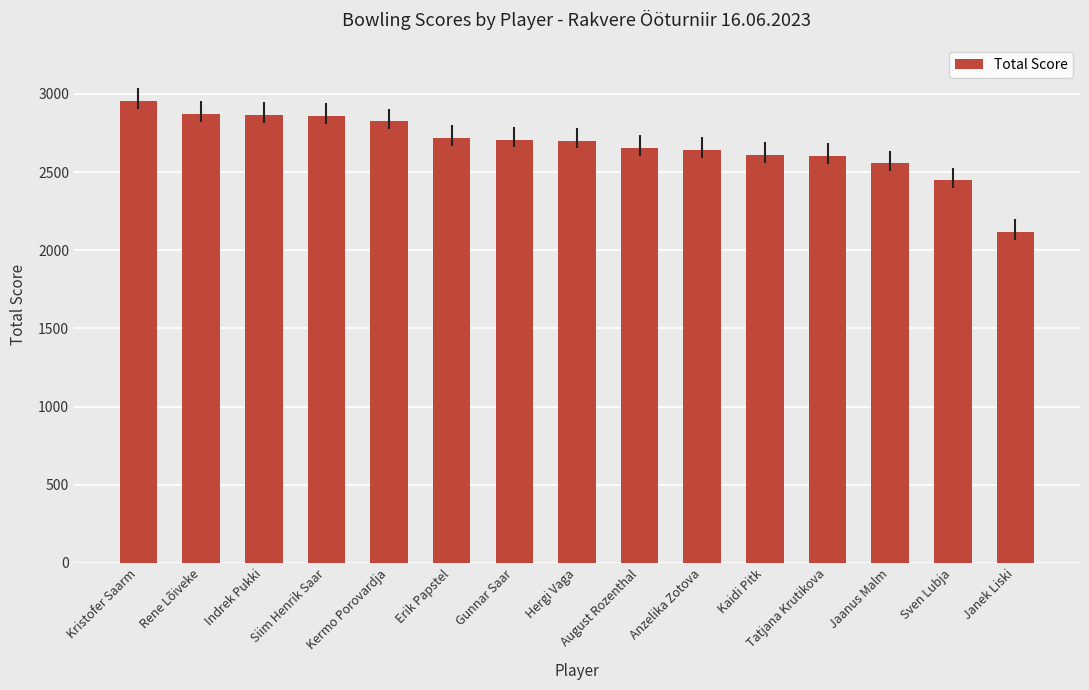

True or false: the data shows 1117 at Gunnar Saar.

False